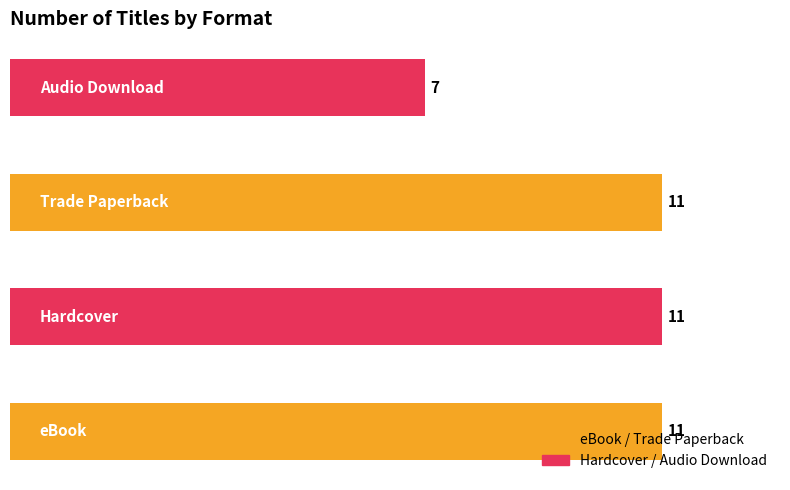

What is the minimum value shown in the chart?

7